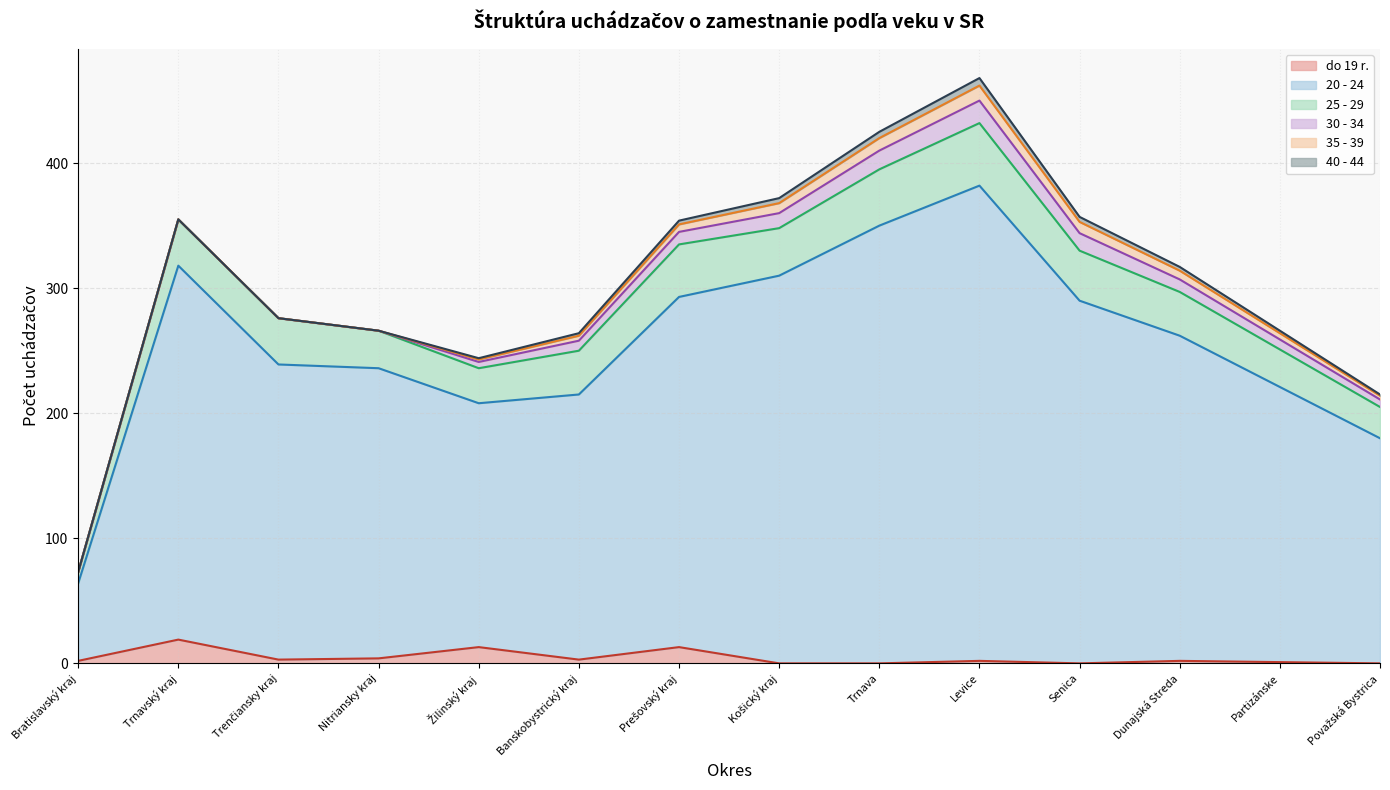

What is the difference between the 35 - 39 values at Banskobystrický kraj and Trenčiansky kraj?

4